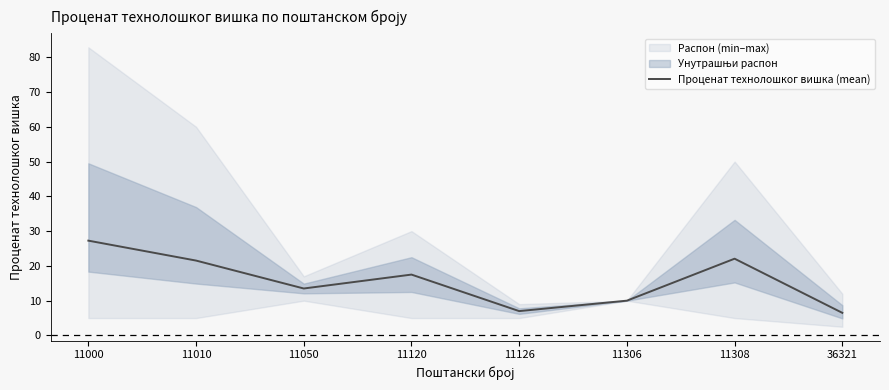

Is it true that the value at 11120 is 17.5?

True